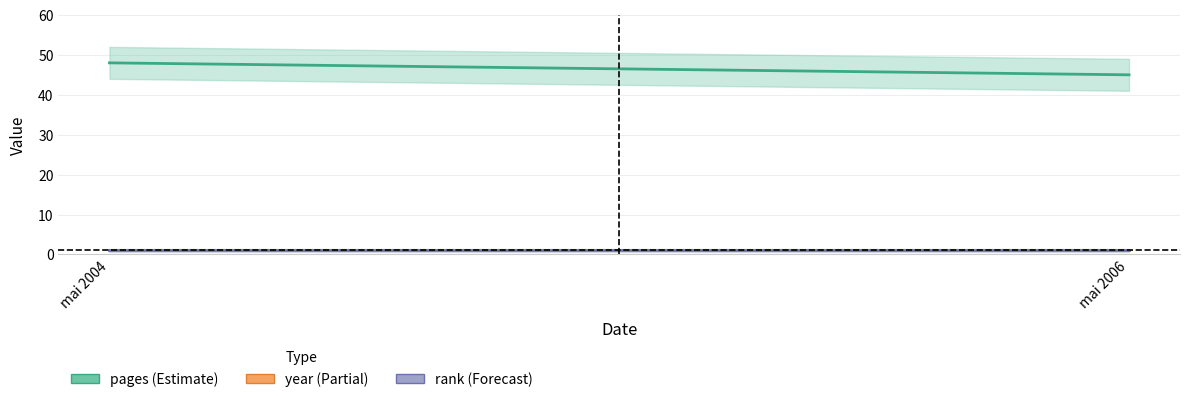

Does the chart display data point markers on the line(s)?

No